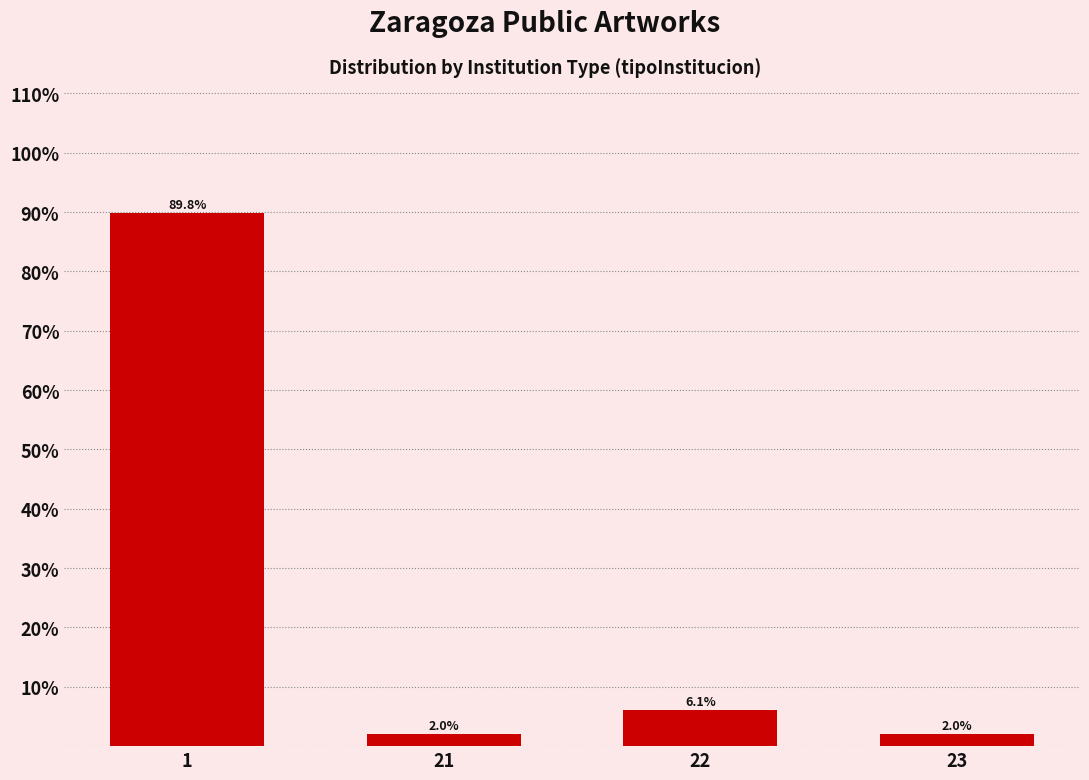

Reading right to left, what are all the values shown in this chart?

23=2.0	22=6.1	21=2.0	1=89.8